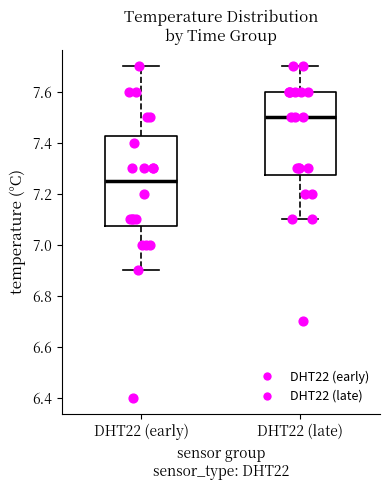

Reading left to right, transcribe this box plot: for each box, give where its median line is, the range the box spans, and where its two whiskers end, as read against the y-axis. The values are not printed on the chart, so give them approximately, as read against the axis.

DHT22 (early): median 7.26, box 7.08 to 7.42, whiskers 6.90 to 7.70
DHT22 (late): median 7.50, box 7.28 to 7.60, whiskers 7.10 to 7.70